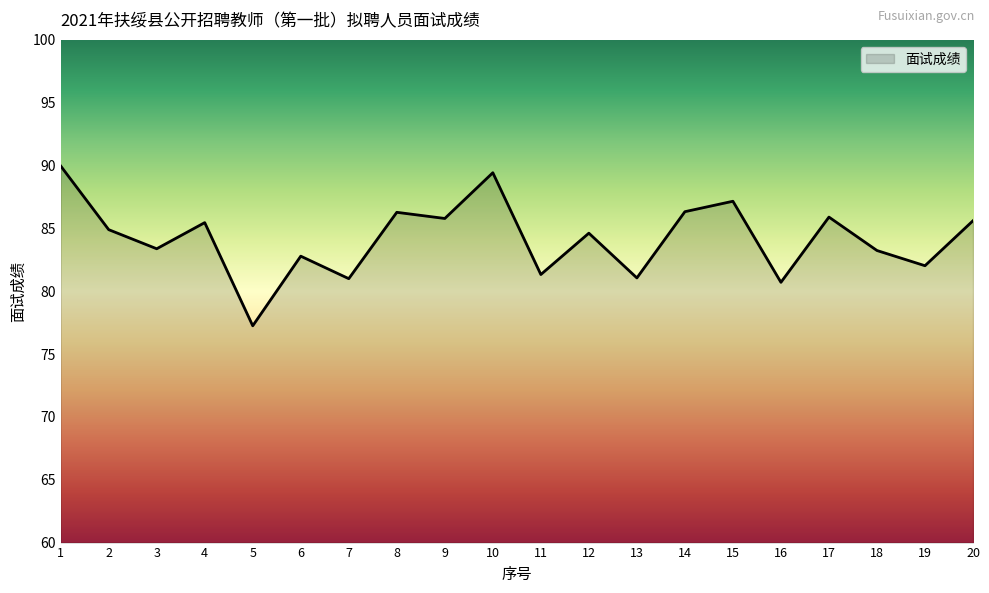

Which has a higher value, 16 or 3?

3